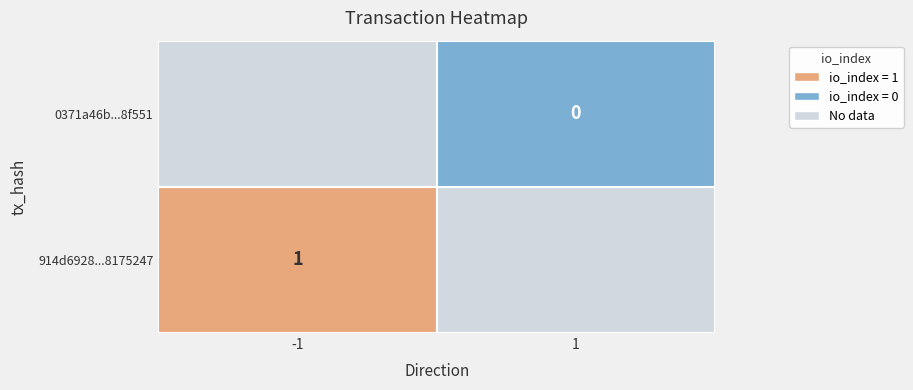

Which has a higher value, 0 or 1?

1